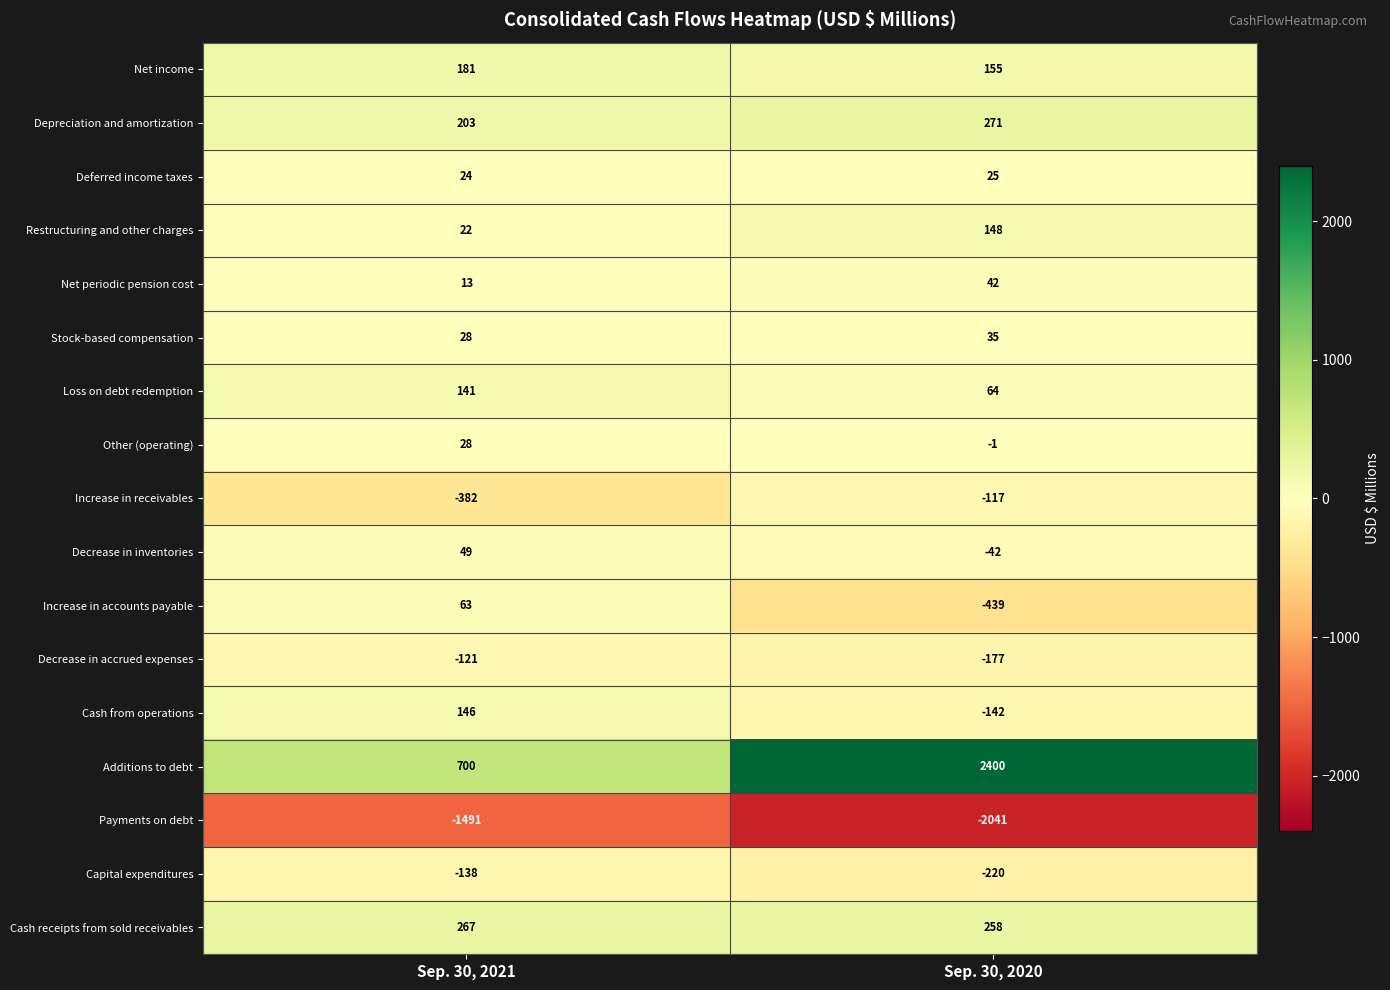

Rank the series at Sep. 30, 2020 from highest to lowest value.

Additions to debt, Depreciation and amortization, Cash receipts from sold receivables, Net income, Restructuring and other charges, Loss on debt redemption, Net periodic pension cost, Stock-based compensation, Deferred income taxes, Other (operating), Decrease in inventories, Increase in receivables, Cash from operations, Decrease in accrued expenses, Capital expenditures, Increase in accounts payable, Payments on debt